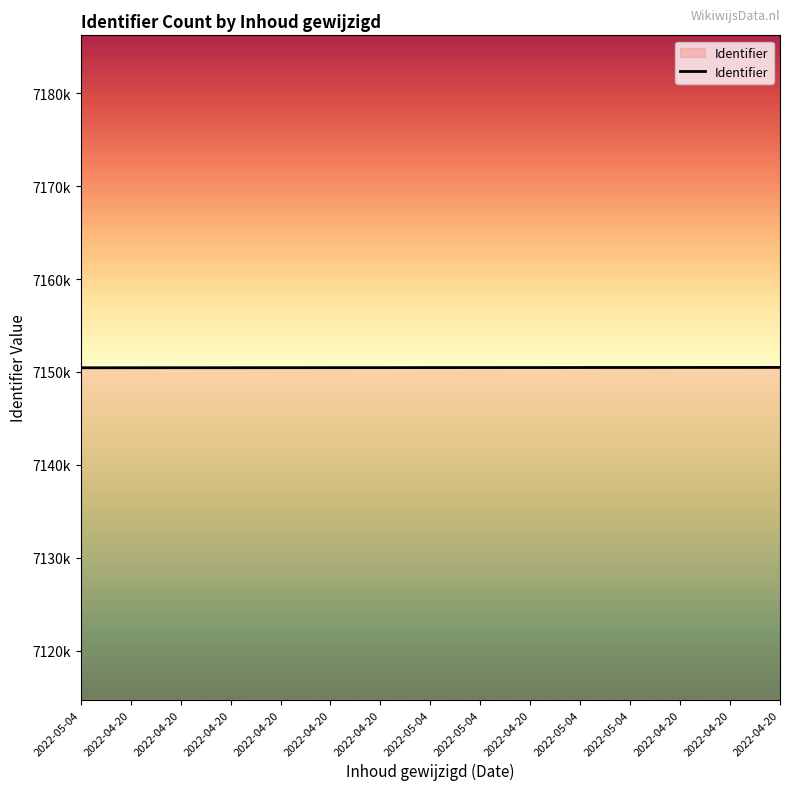

Does the chart have visible grid lines?

No